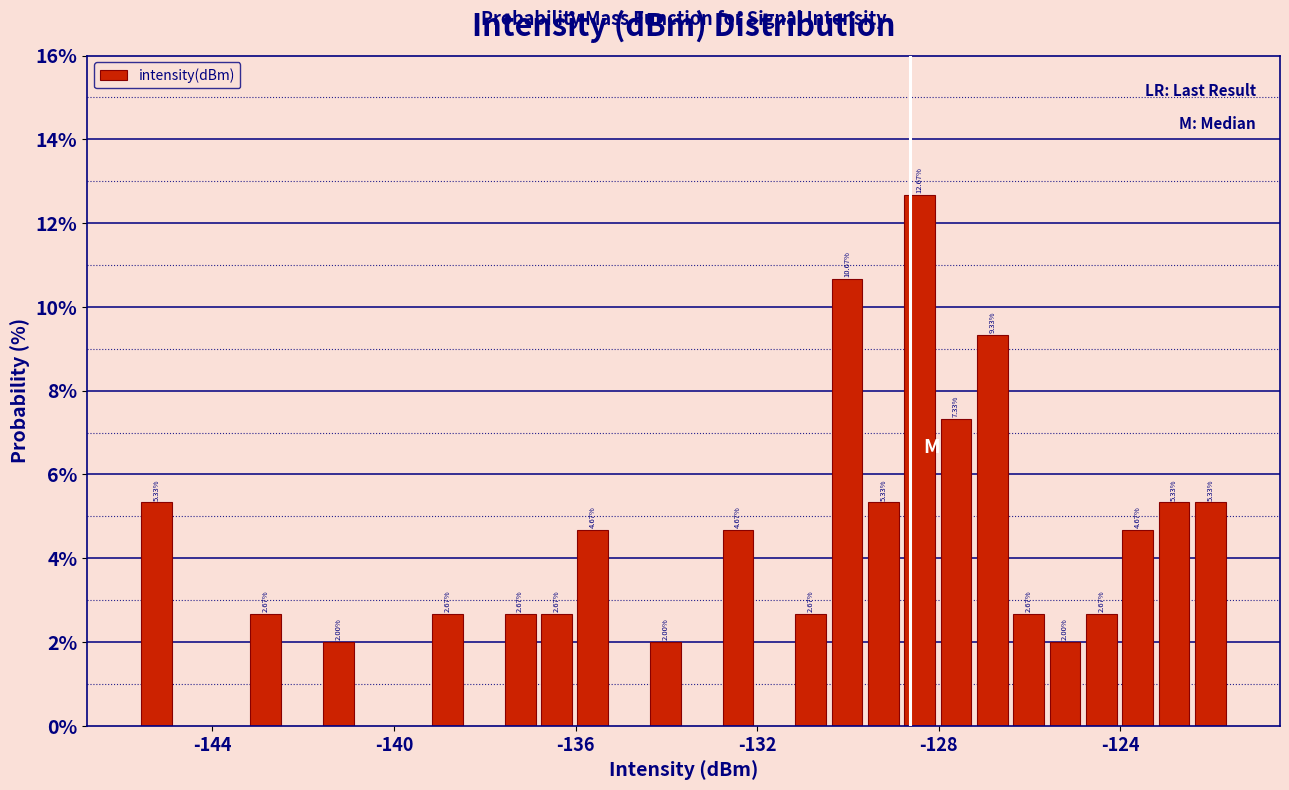

Read against the x-axis, roughly where is the centre of the tallest bar?

-128.5